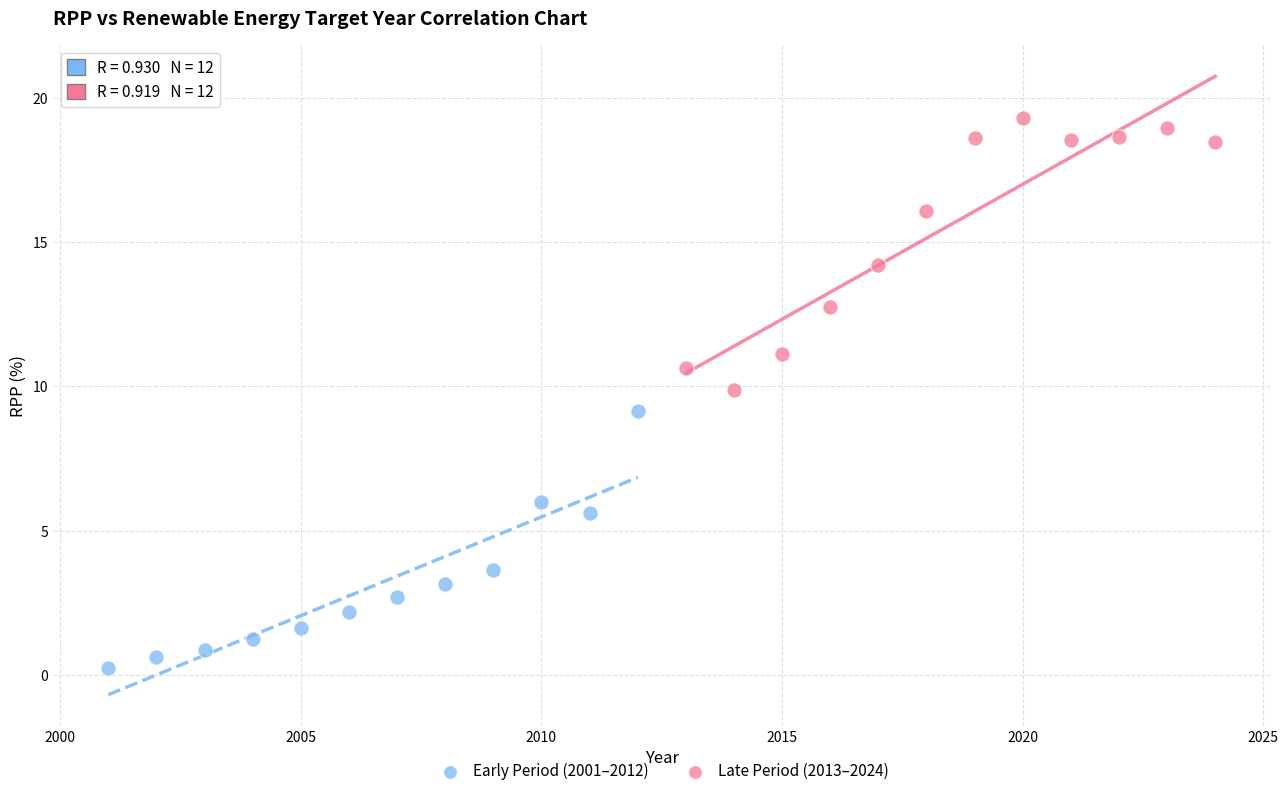

Which series reaches the minimum Y coordinate?

Early Period (2001–2012)